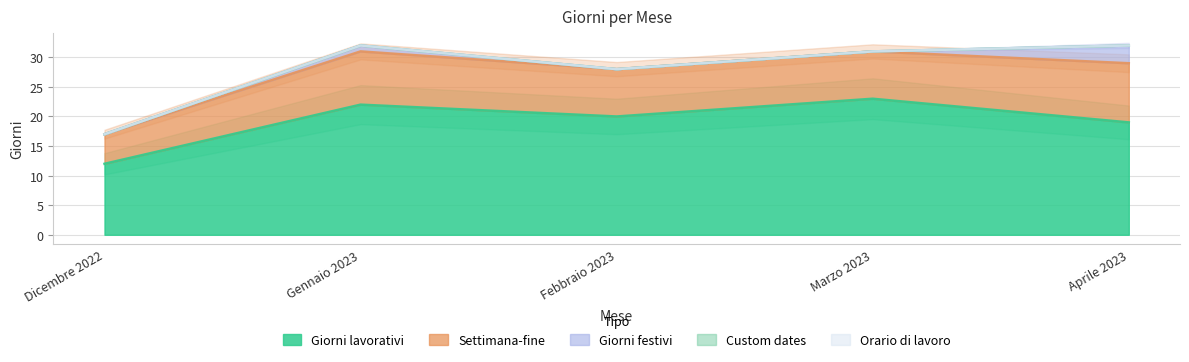

Reading right to left, what are all the values shown in this chart?

Giorni lavorativi: Aprile 2023=19	Marzo 2023=23	Febbraio 2023=20	Gennaio 2023=22	Dicembre 2022=12
Settimana-fine: Aprile 2023=10	Marzo 2023=8	Febbraio 2023=8	Gennaio 2023=9	Dicembre 2022=5
Giorni festivi: Aprile 2023=3	Marzo 2023=0	Febbraio 2023=0	Gennaio 2023=1	Dicembre 2022=0
Custom dates: Aprile 2023=0	Marzo 2023=0	Febbraio 2023=0	Gennaio 2023=0	Dicembre 2022=0
Orario di lavoro: Aprile 2023=0	Marzo 2023=0	Febbraio 2023=0	Gennaio 2023=0	Dicembre 2022=0